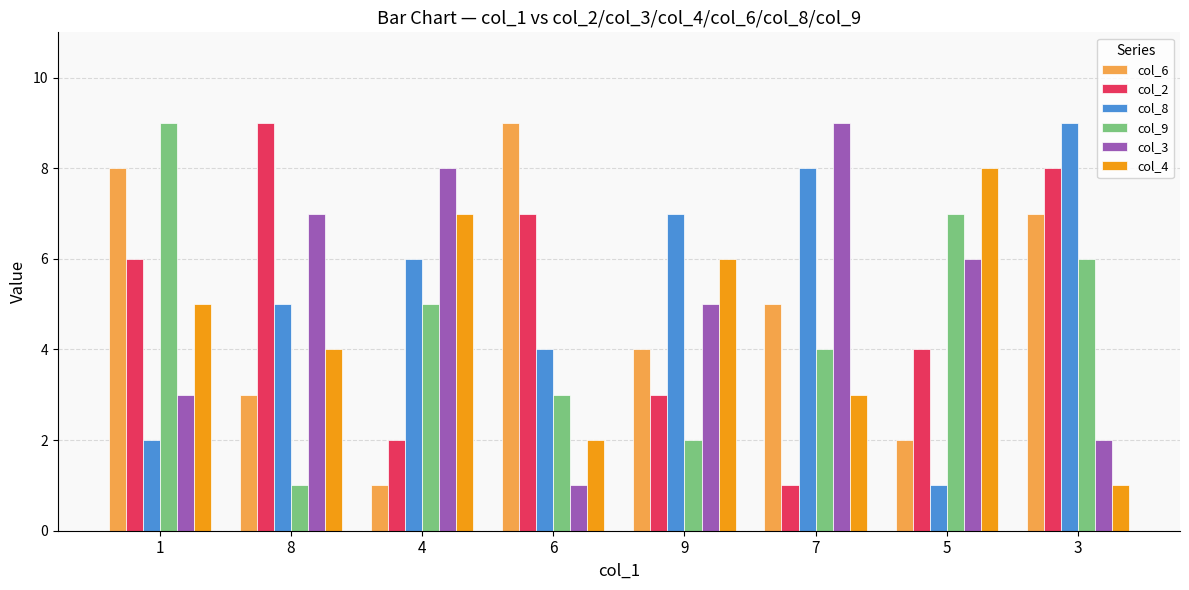

Count the col_8 values in the range 4 to 8.

5